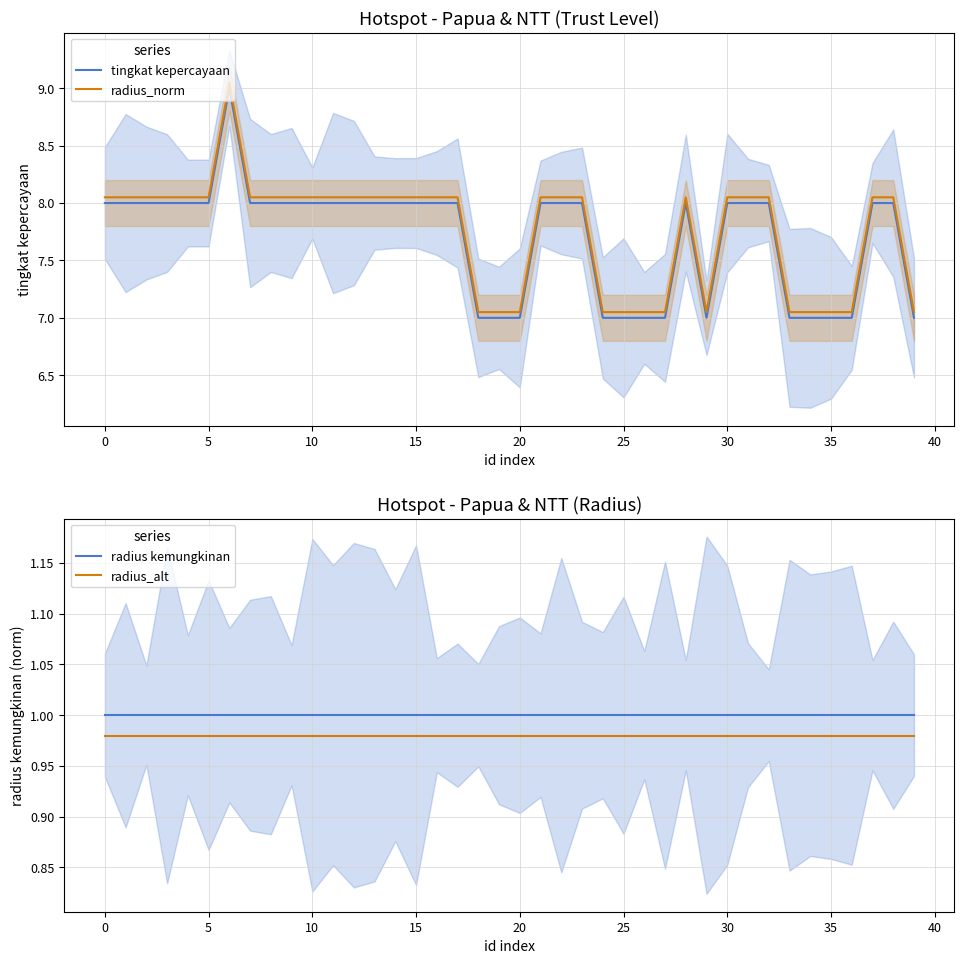

At how many categories does at least one series exceed 7?

40